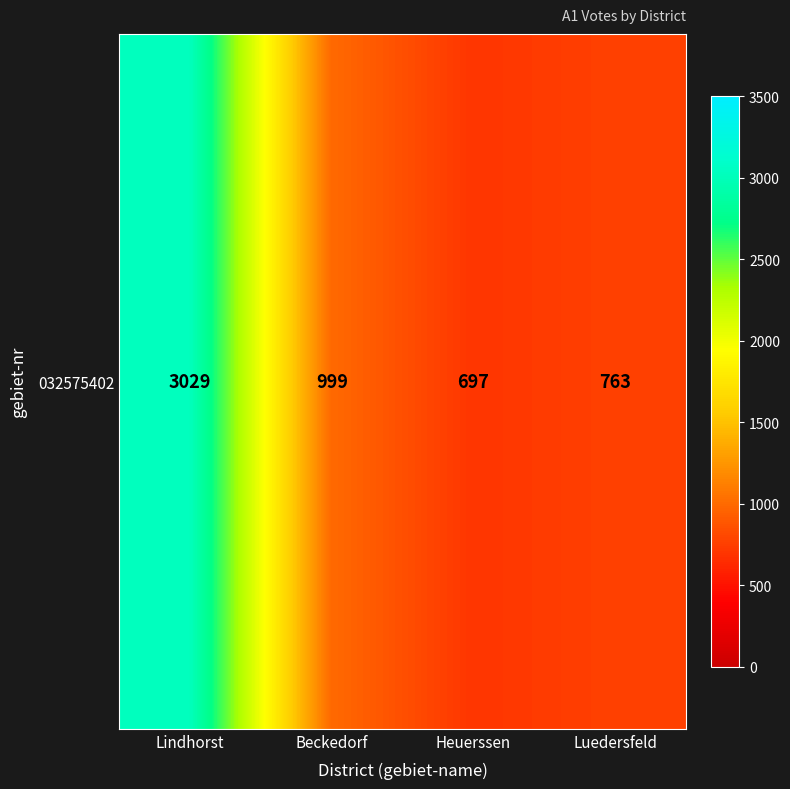

How many distinct data groups are displayed?

1